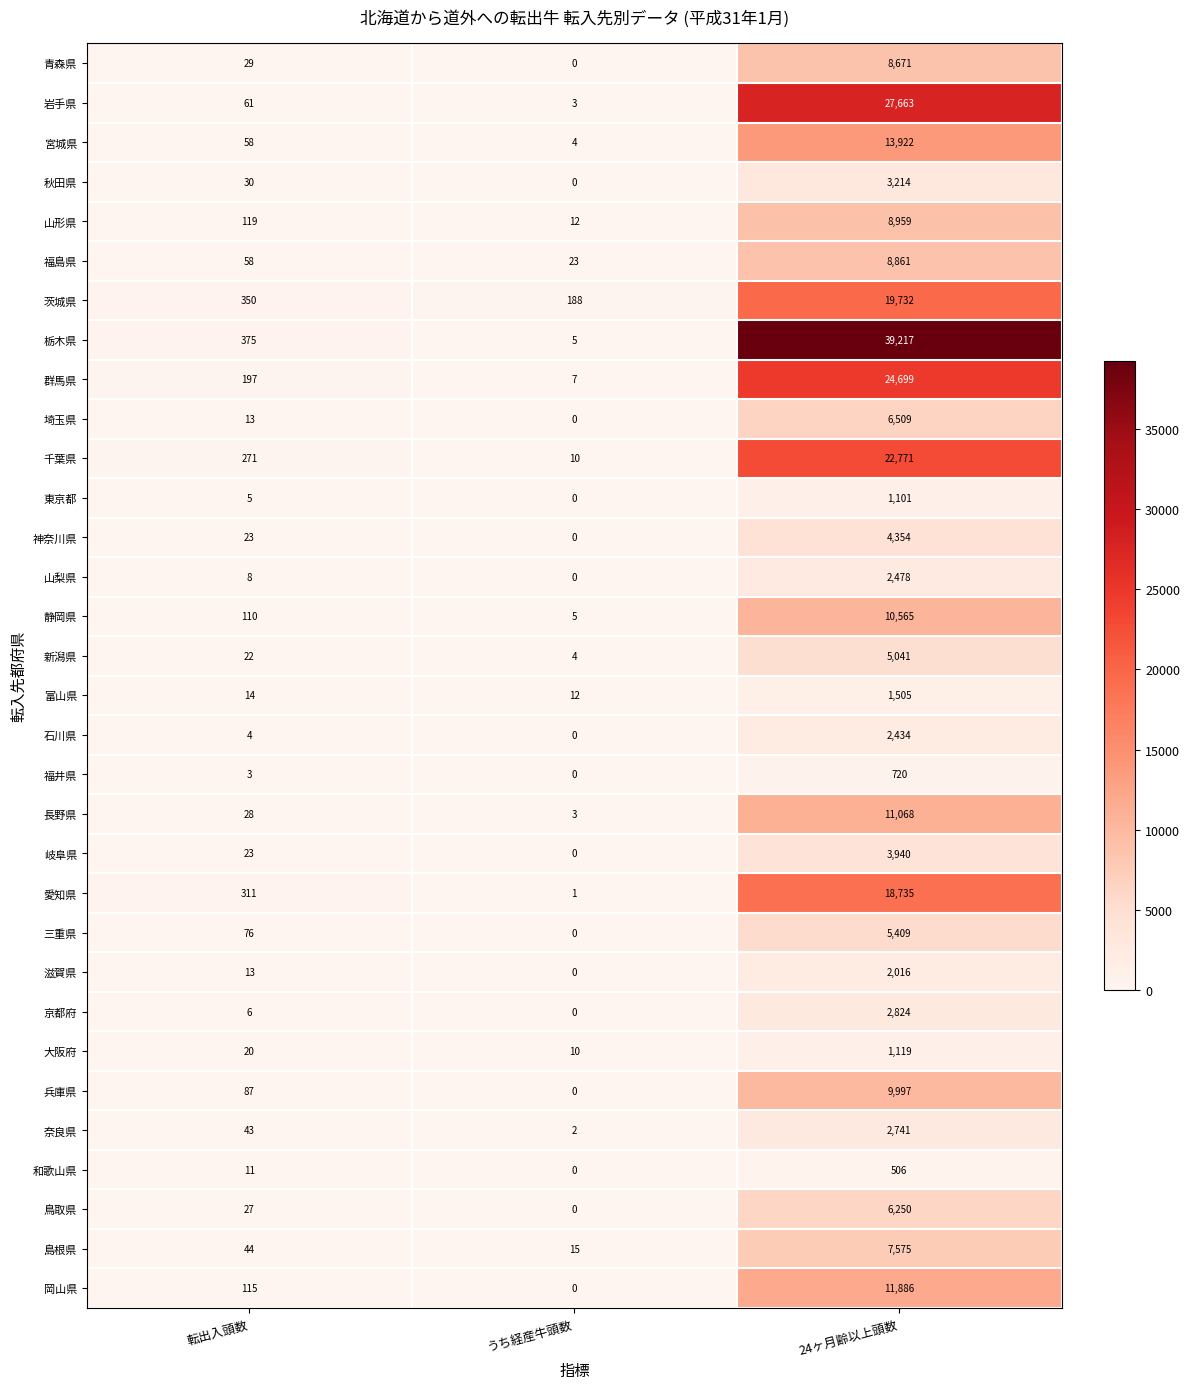

What value does the 青森県 series have at 転出入頭数, to the nearest 50?

50